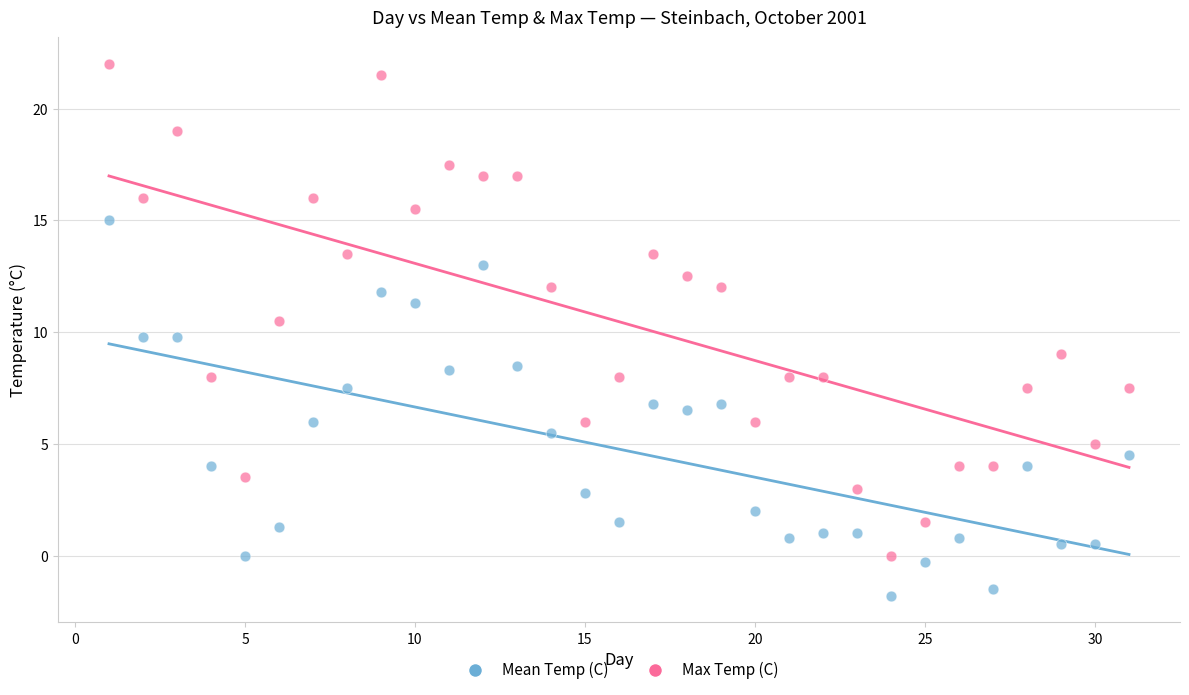

Across all data points, what is the range of X values (max minus min)?

30.0